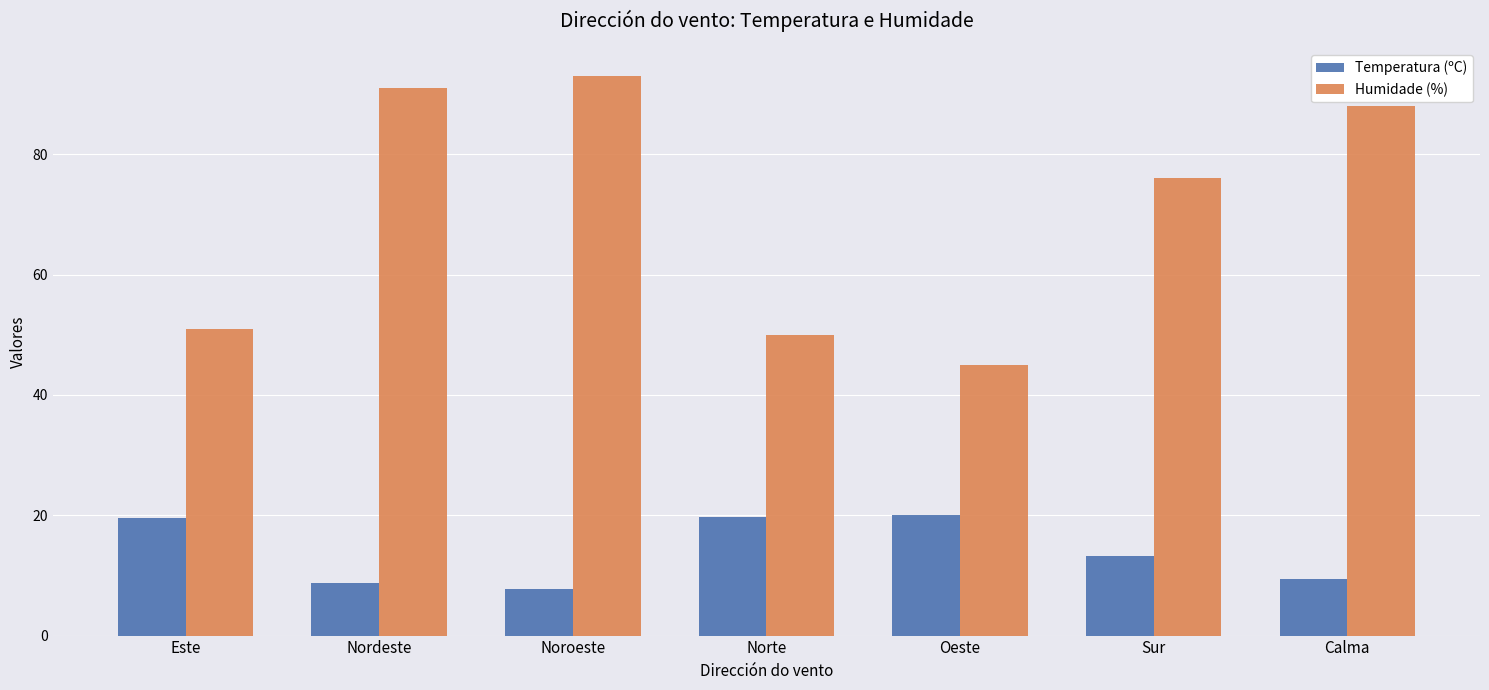

How many categories are shown in the chart?

7